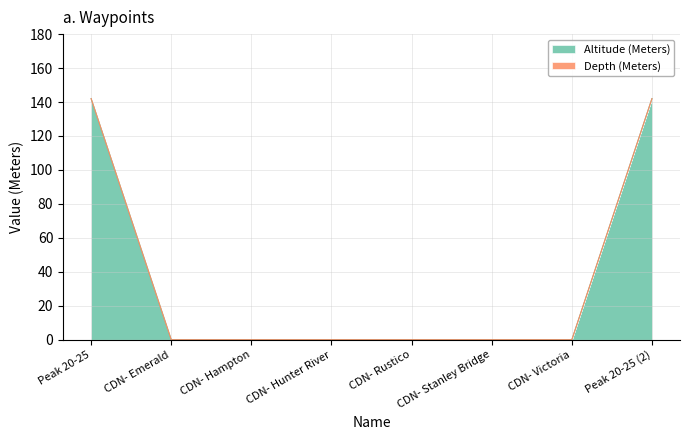

The chart shows a value of 0 at CDN- Hampton. True or false?

True